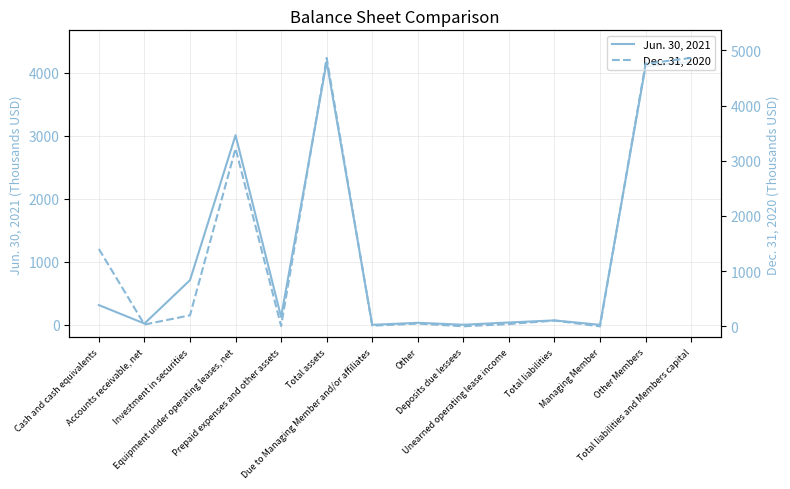

What is the label of the 11th point from the right?

Equipment under operating leases, net